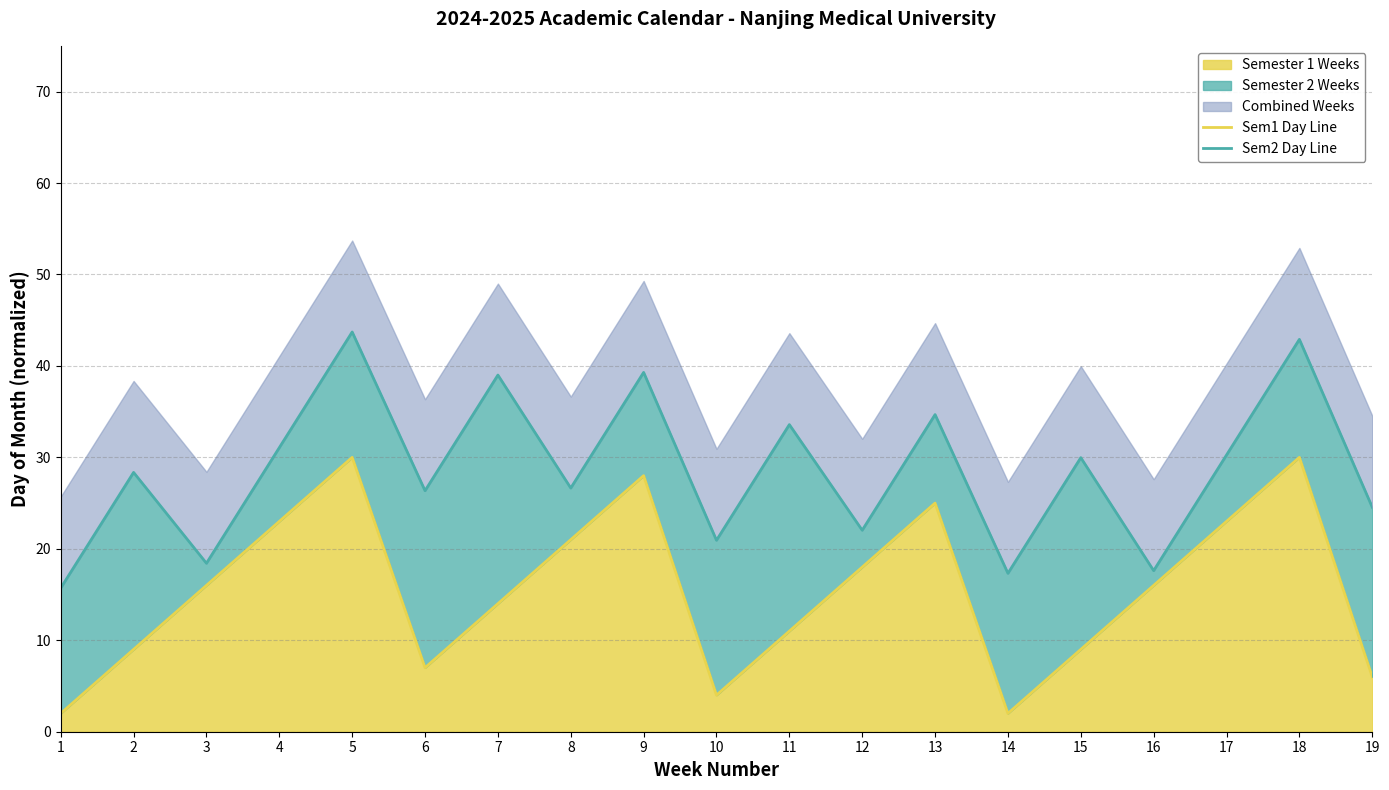

Reading left to right, transcribe all the data shown in this chart.

Sem1 Day Line: 2.0	9.0	16.0	23.0	30.0	7.0	14.0	21.0	28.0	4.0	11.0	18.0	25.0	2.0	9.0	16.0	23.0	30.0	6.0
Sem2 Day Line: 15.7	28.4	18.4	31.1	43.7	26.4	39.0	26.6	39.3	20.9	33.6	22.0	34.7	17.3	30.0	17.6	30.3	42.9	24.5